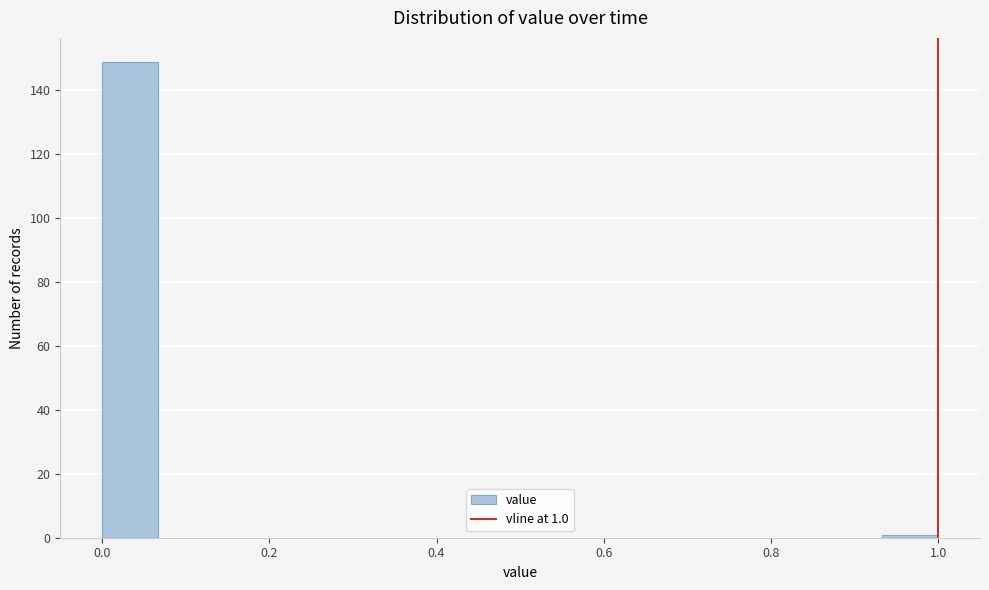

Read against the x-axis, roughly where is the centre of the tallest bar?

0.04